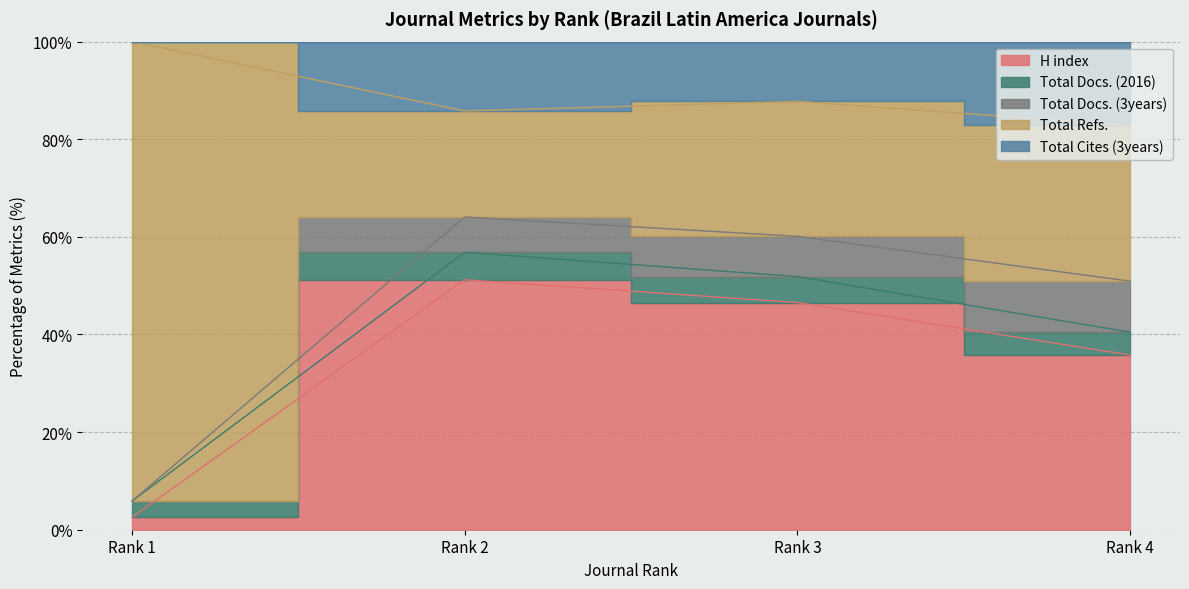

Where is the first local maximum for Total Docs. (2016)?

Rank 3